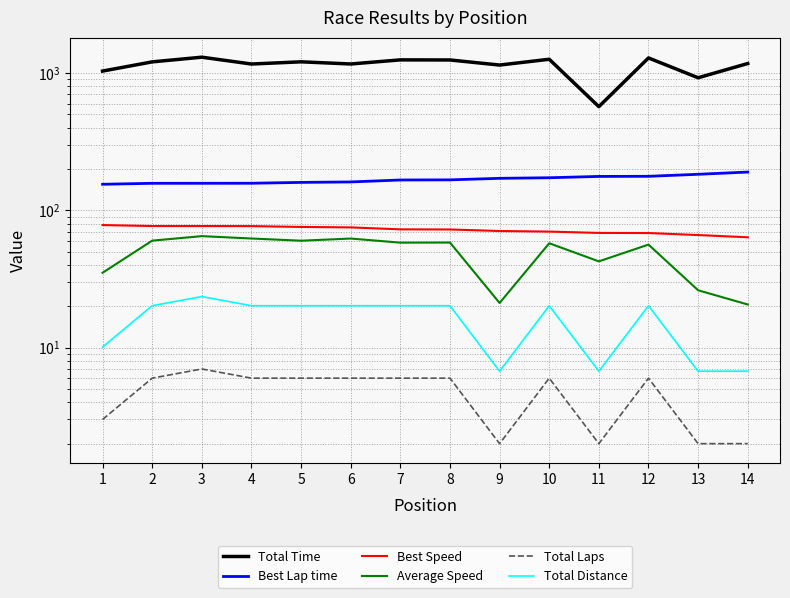

Rank the categories by Total Laps value from lowest to highest.

9, 11, 13, 14, 1, 2, 4, 5, 6, 7, 8, 10, 12, 3